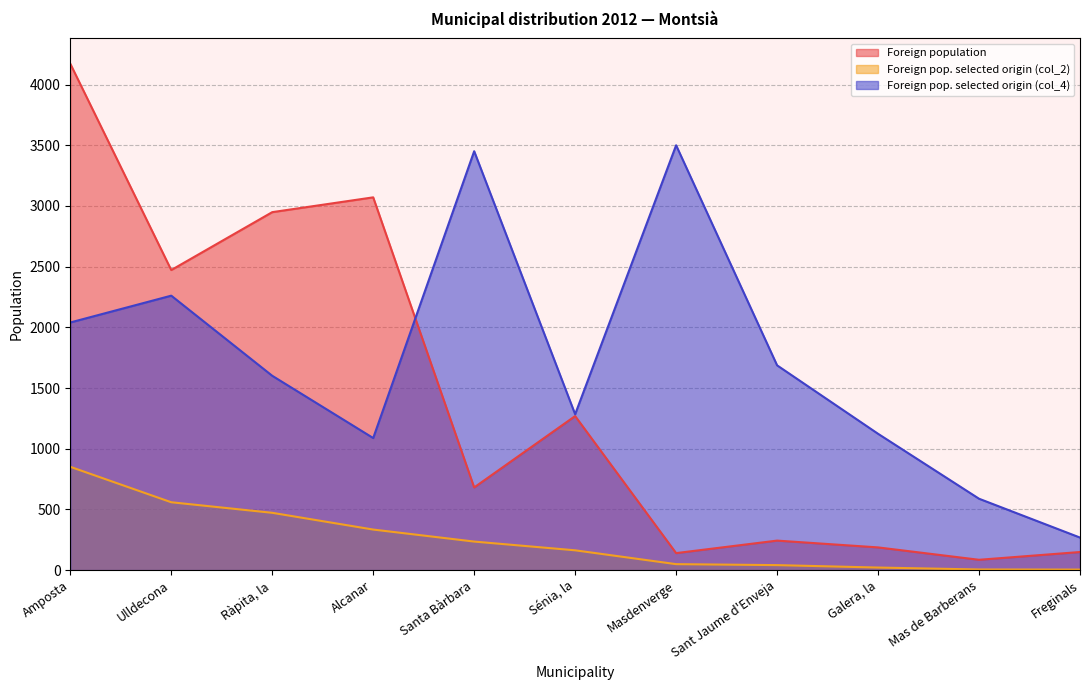

List the labels in order of Foreign pop. selected origin (col_2) value, smallest first.

Freginals, Mas de Barberans, Galera, la, Sant Jaume d'Enveja, Masdenverge, Sénia, la, Santa Bàrbara, Alcanar, Ràpita, la, Ulldecona, Amposta